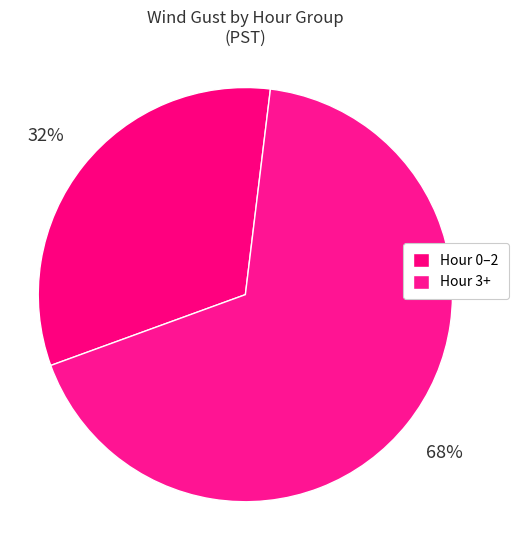

How many slices are in this pie chart?

2